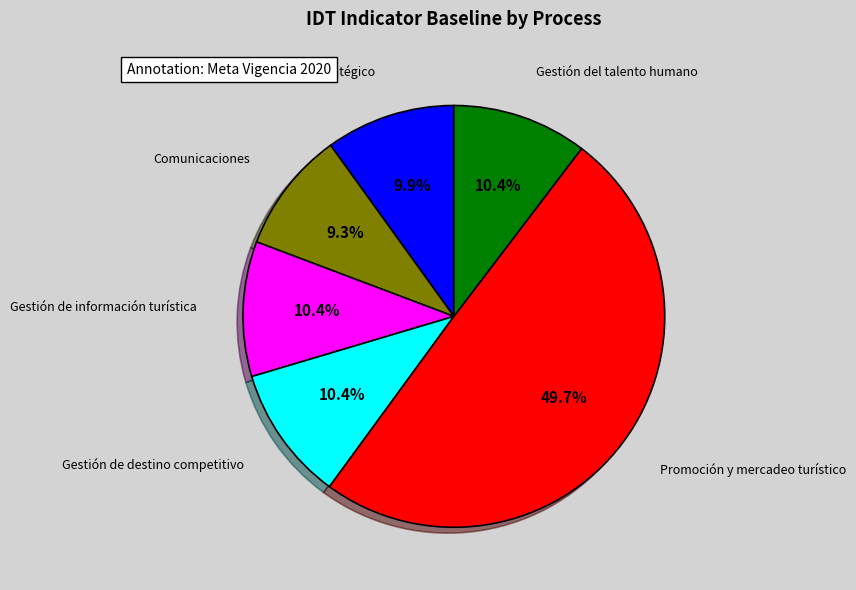

What is the ratio of the value at Comunicaciones to the value at Gestión del talento humano?

0.9